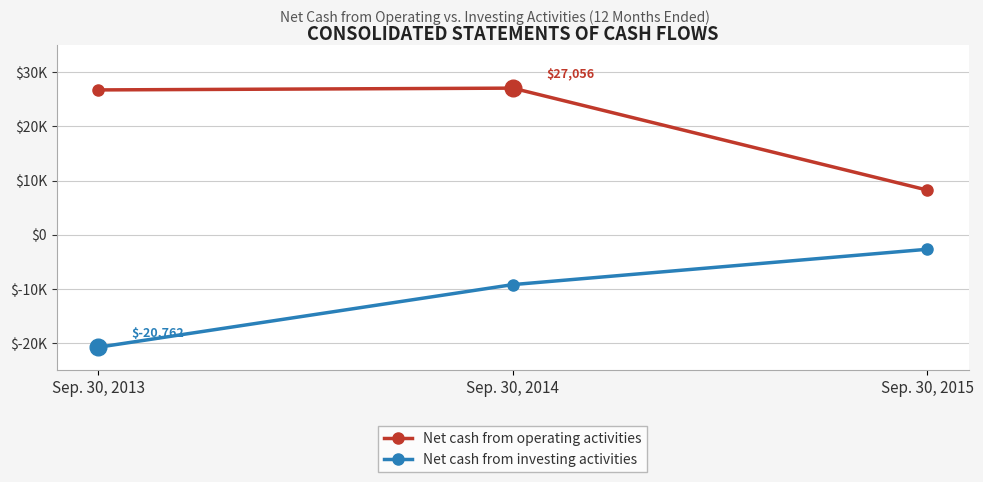

What is the smallest value displayed?

-20762